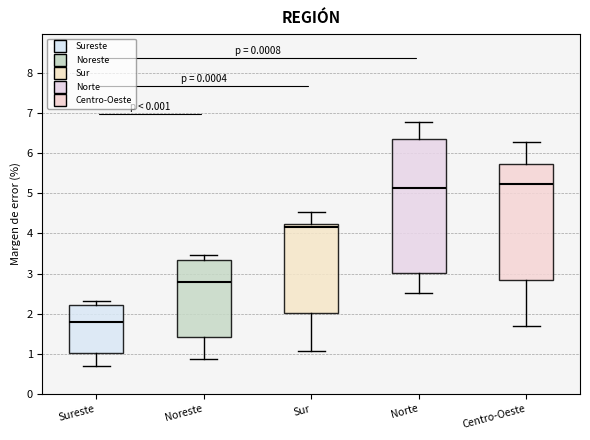

Which box's median line is the highest?

Centro-Oeste